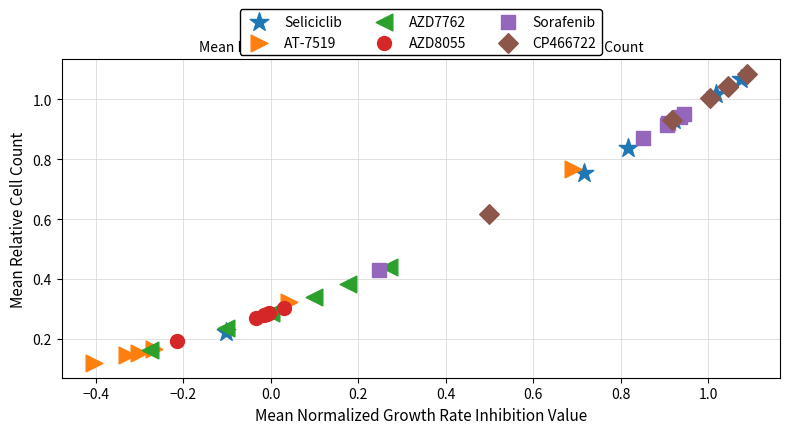

Which series has the largest Y range (max minus min)?

Seliciclib